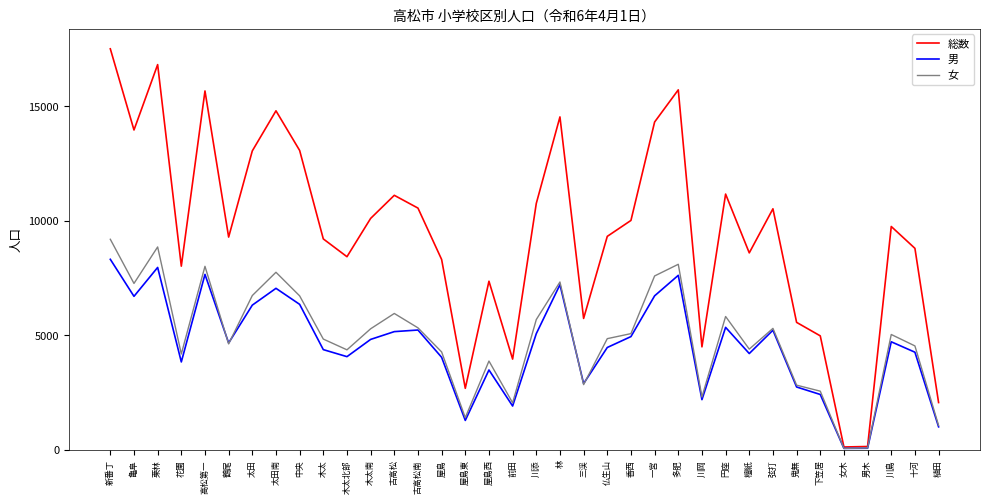

List the series in order of their peak value, highest first.

総数, 女, 男